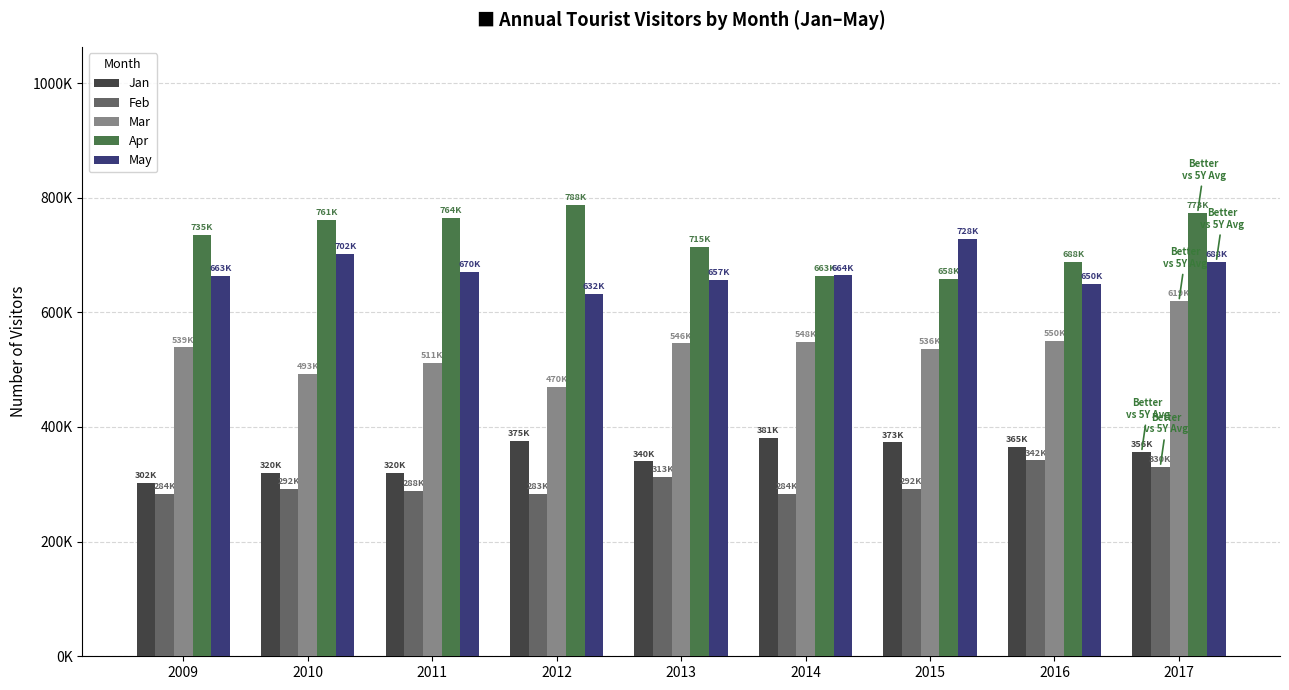

What are all the series names shown in the legend?

Jan, Feb, Mar, Apr, May